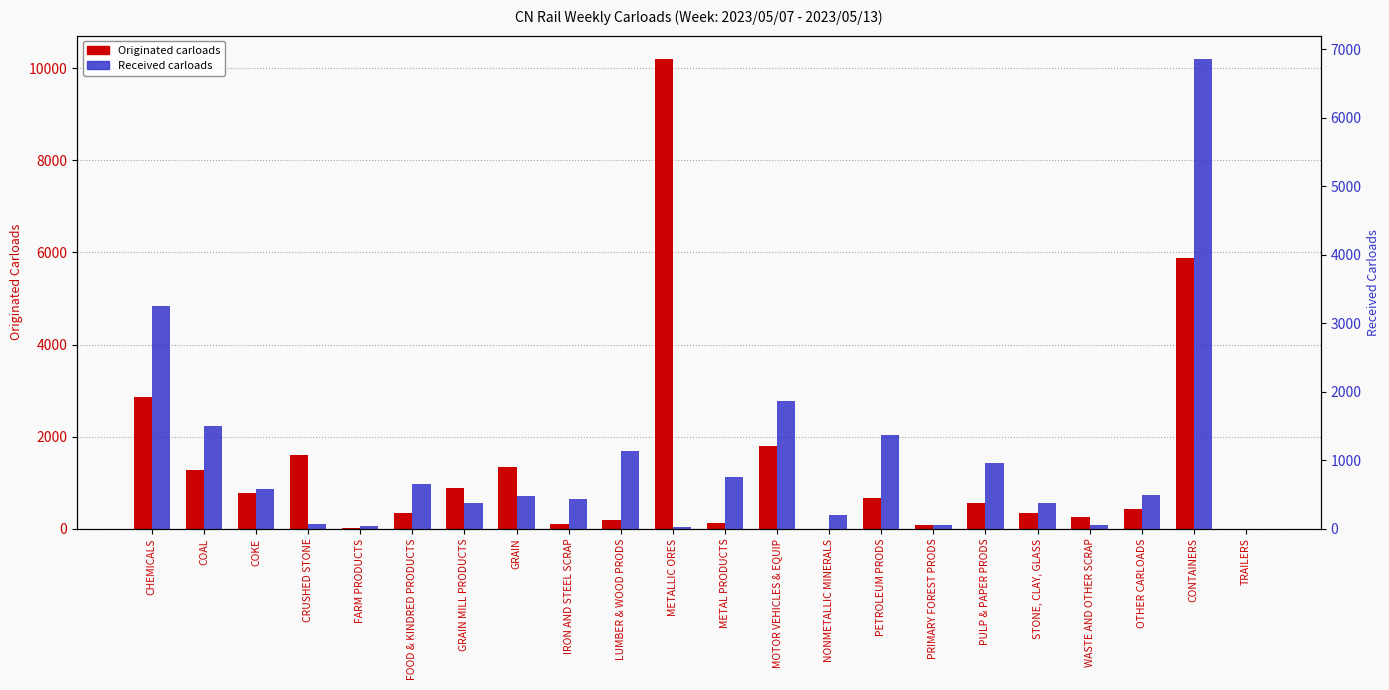

What position from the left is OTHER CARLOADS?

20